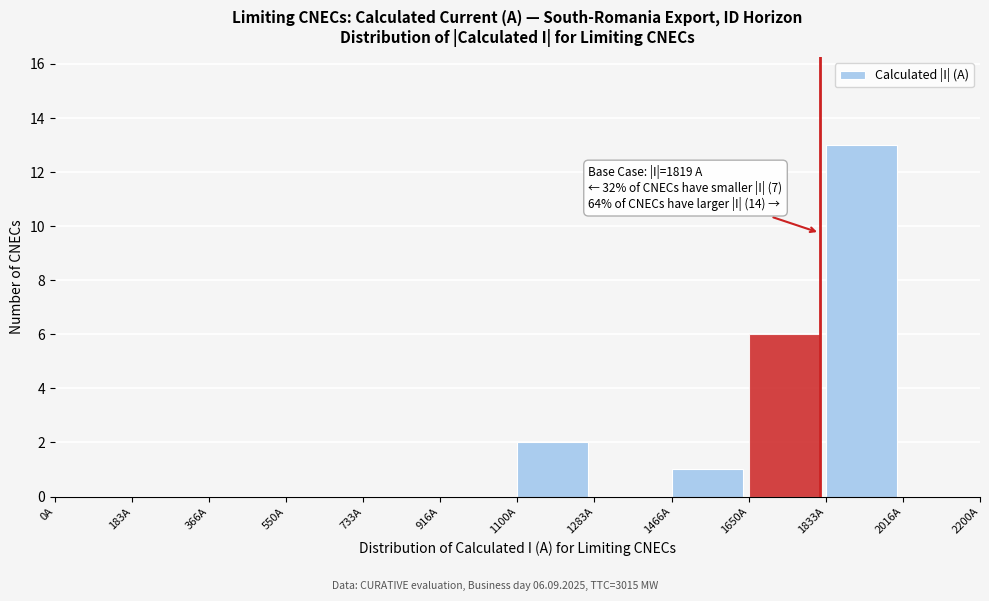

Which range on the x-axis has the tallest bar?

1840 to 2020